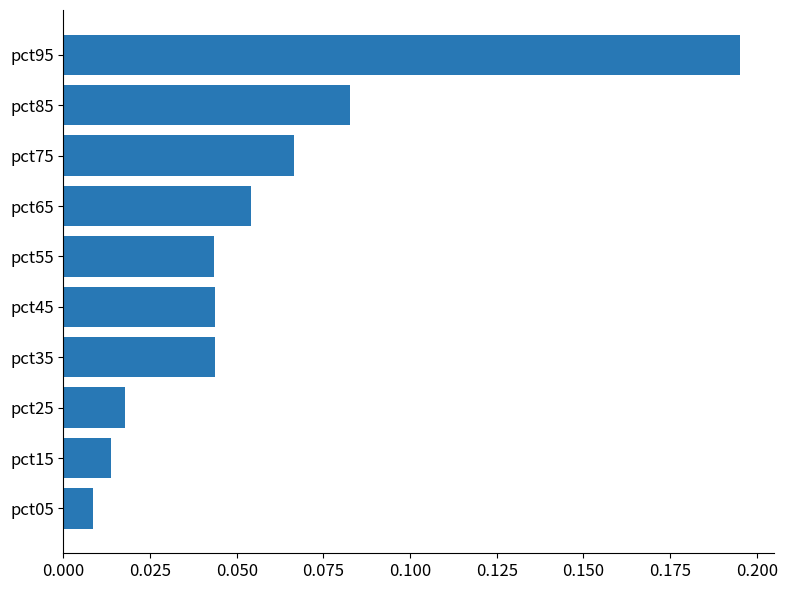

Which category has the highest value across all series?

pct95